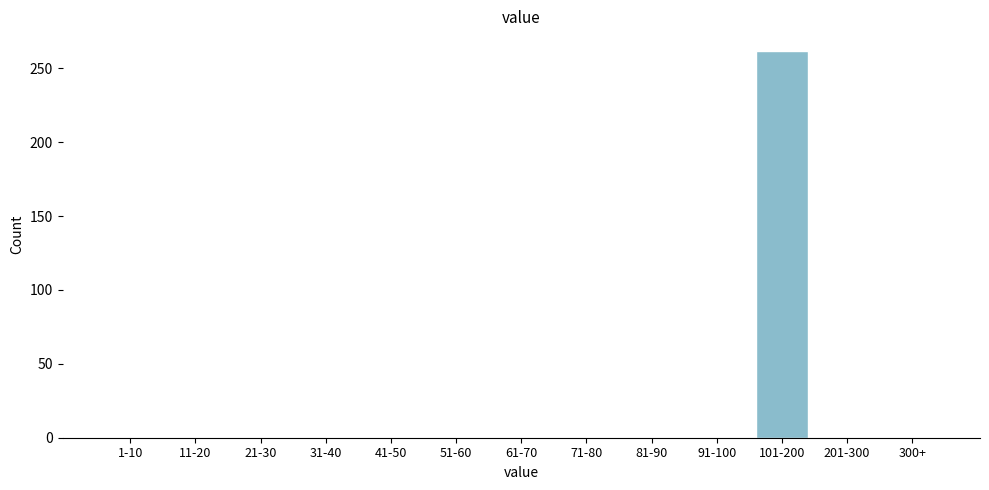

Reading left to right, what are all the values shown in this chart?

1-10=0	11-20=0	21-30=0	31-40=0	41-50=0	51-60=0	61-70=0	71-80=0	81-90=0	91-100=0	101-200=262	201-300=0	300+=0